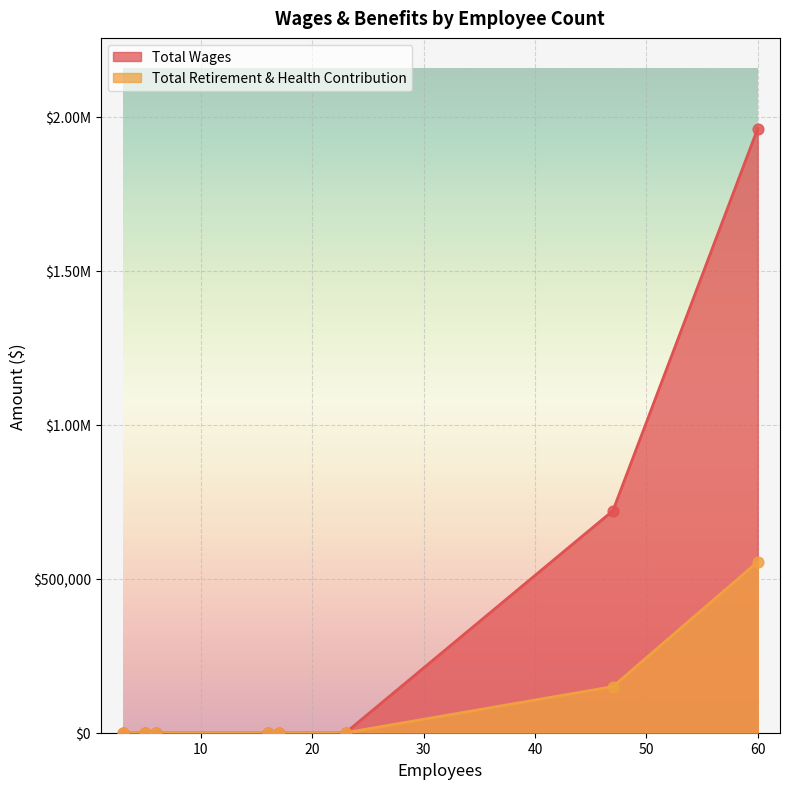

Which series contains the highest Y value?

Total Wages